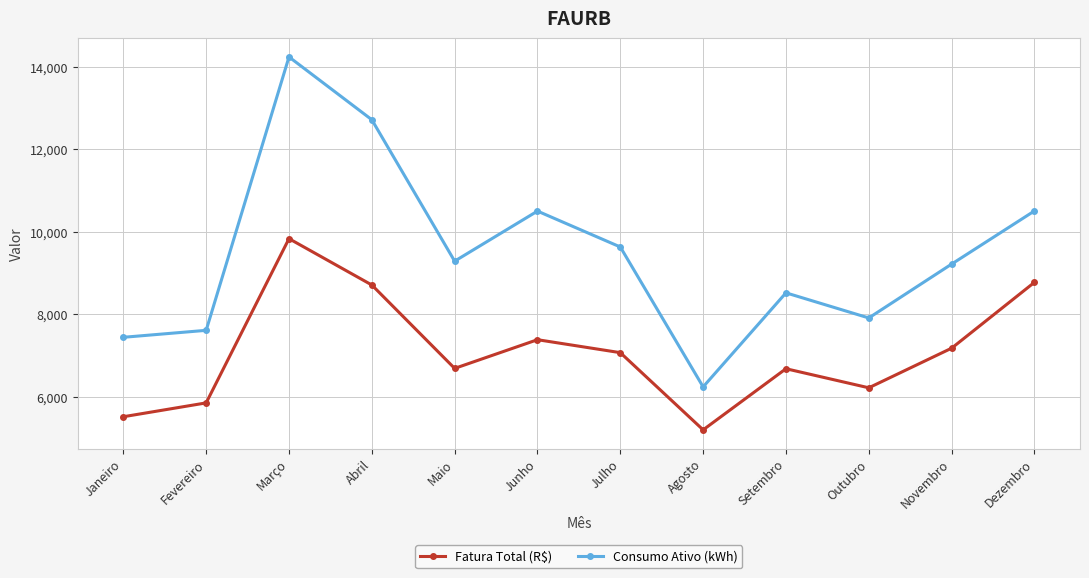

At how many categories does at least one series exceed 10756?

2